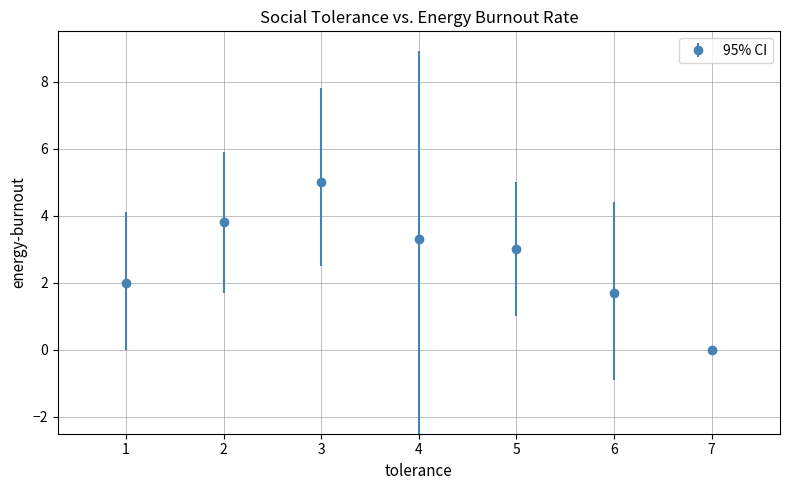

Between 1 and 4, which is larger?

4